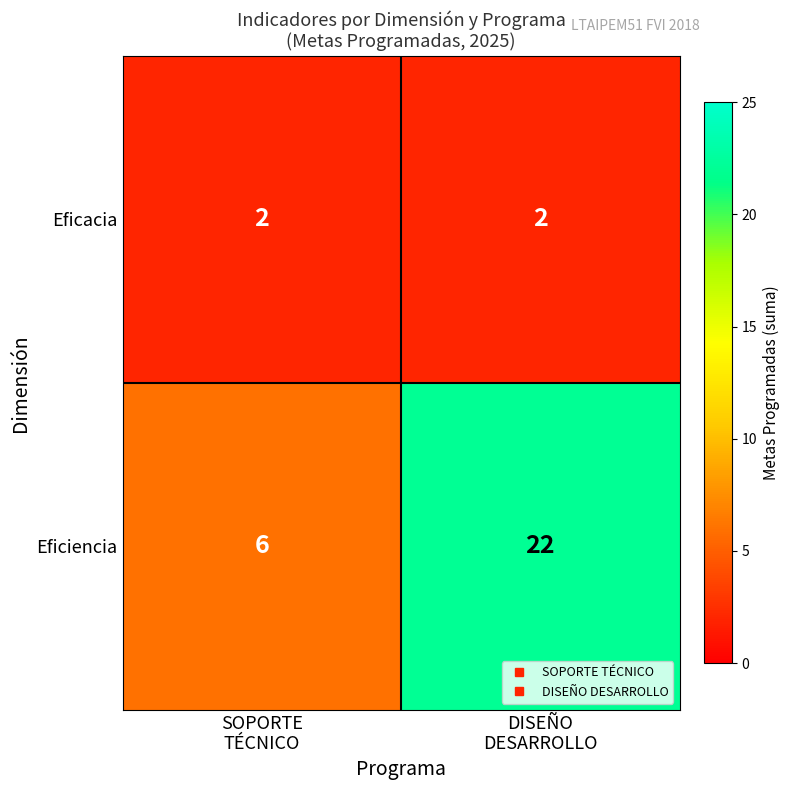

What is the total value across all series at SOPORTE
TÉCNICO?

8